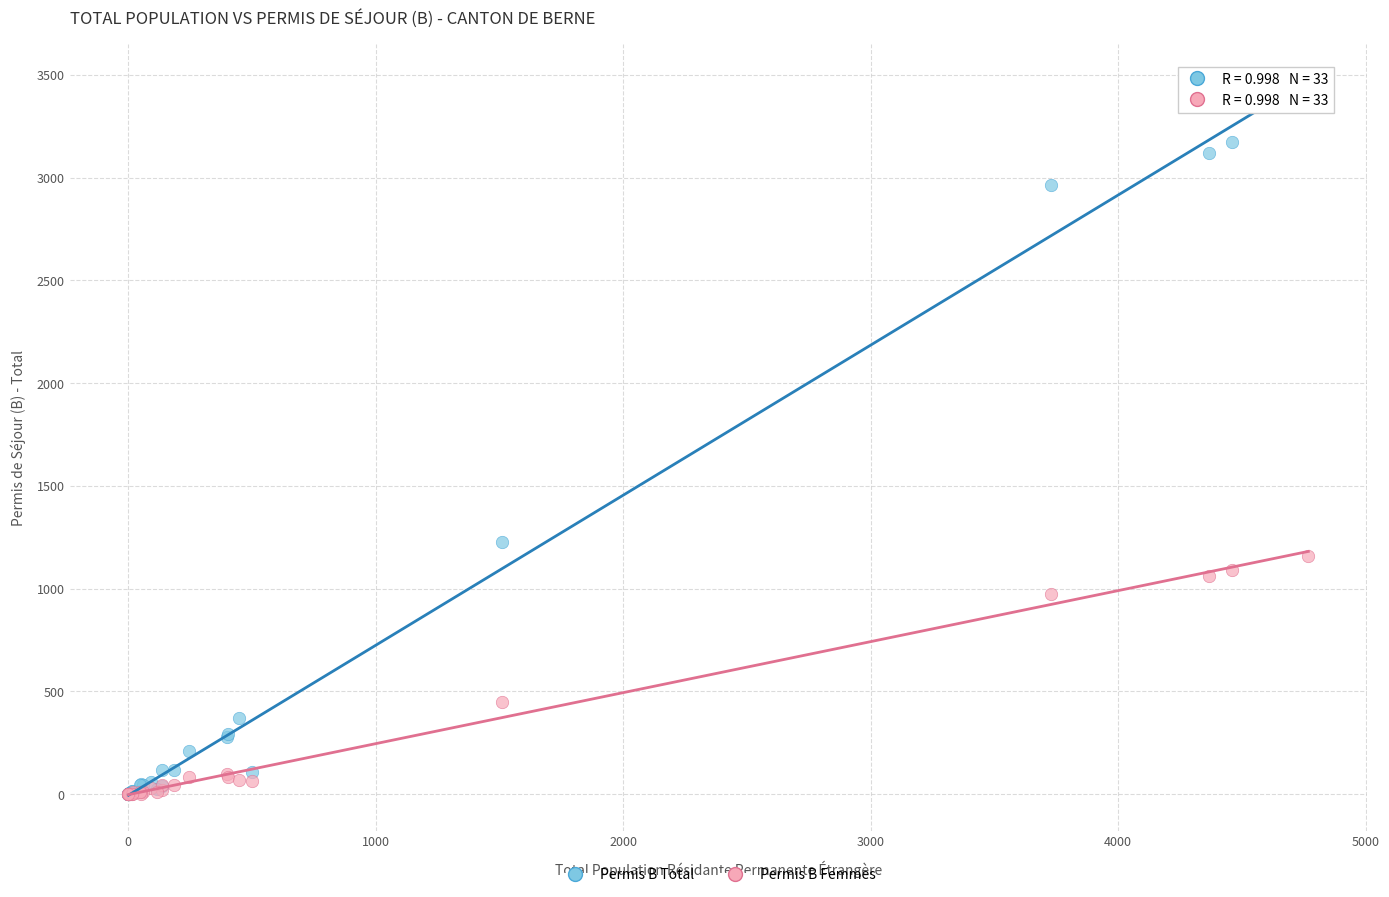

Across all series, what Y value is closest to 1698?

1229